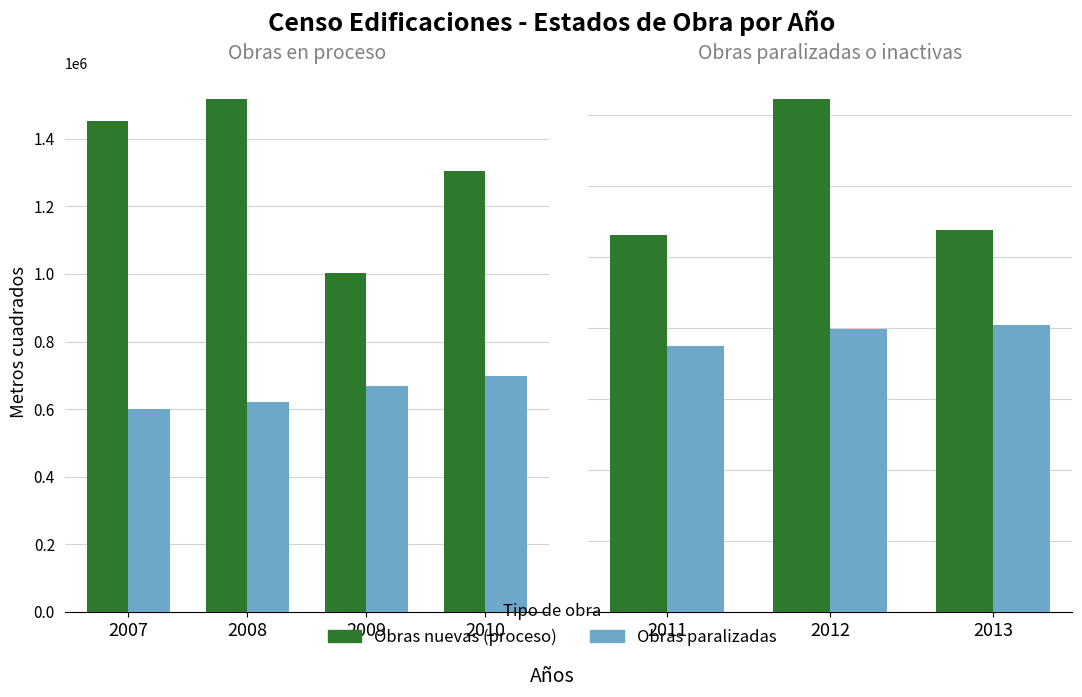

Is the value of Obras nuevas (proceso) at 2008 greater than the value of Obras paralizadas at 2009?

Yes